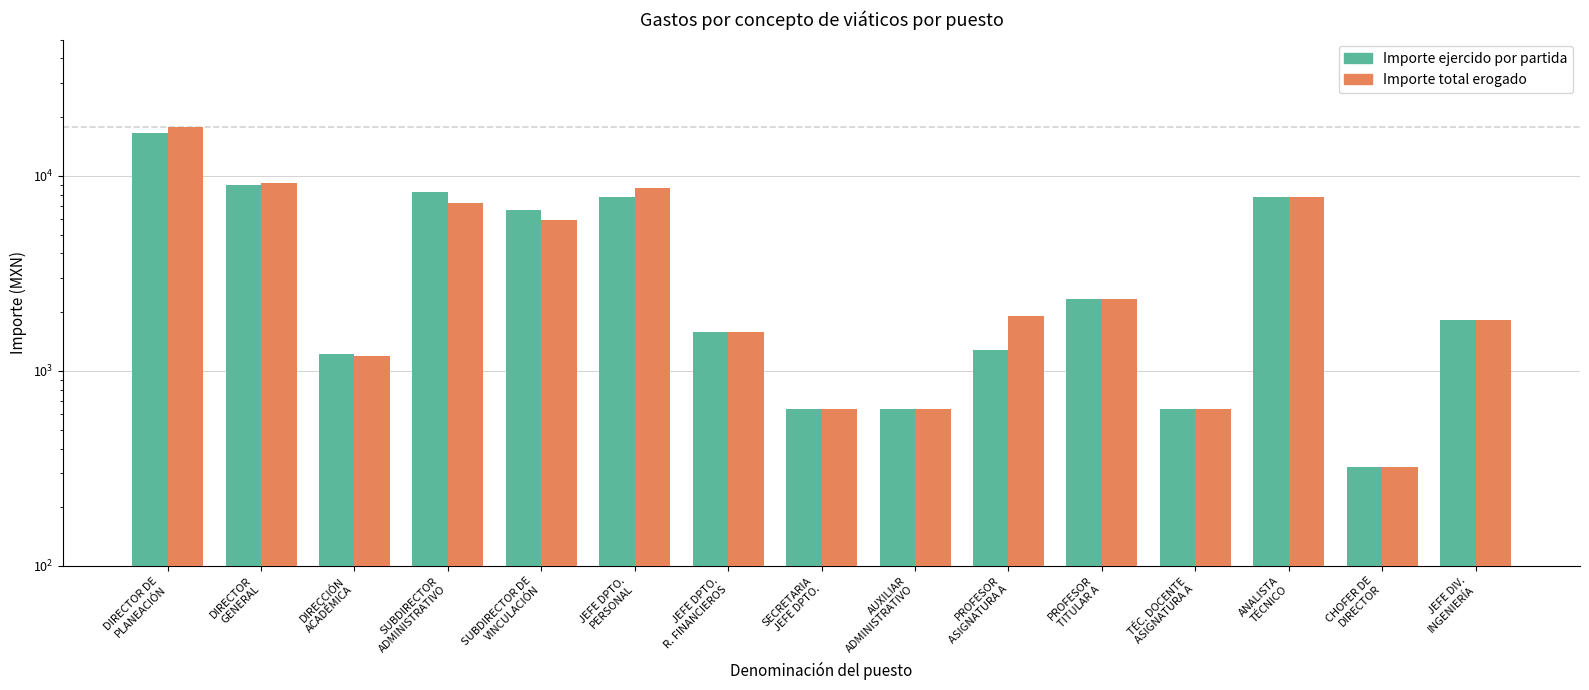

How many groups of bars are there?

15